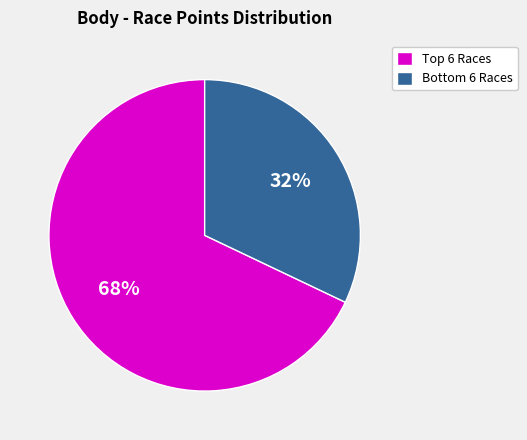

What is the majority slice?

Top 6 Races